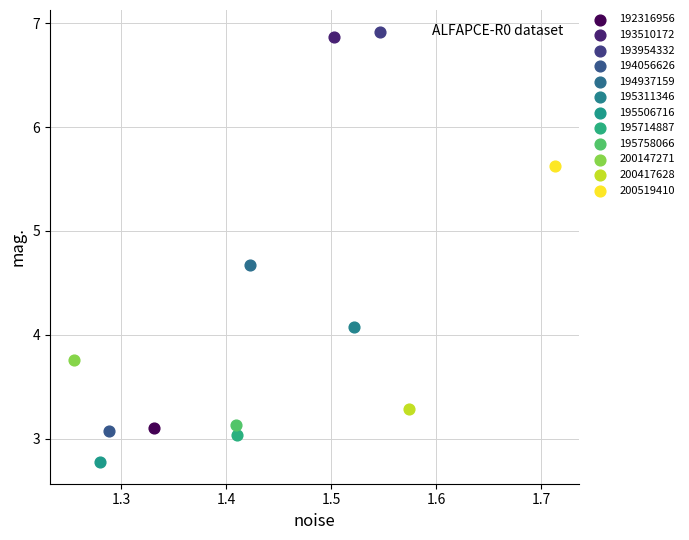

What are all the series names shown in the legend?

192316956, 193510172, 193954332, 194056626, 194937159, 195311346, 195506716, 195714887, 195758066, 200147271, 200417628, 200519410